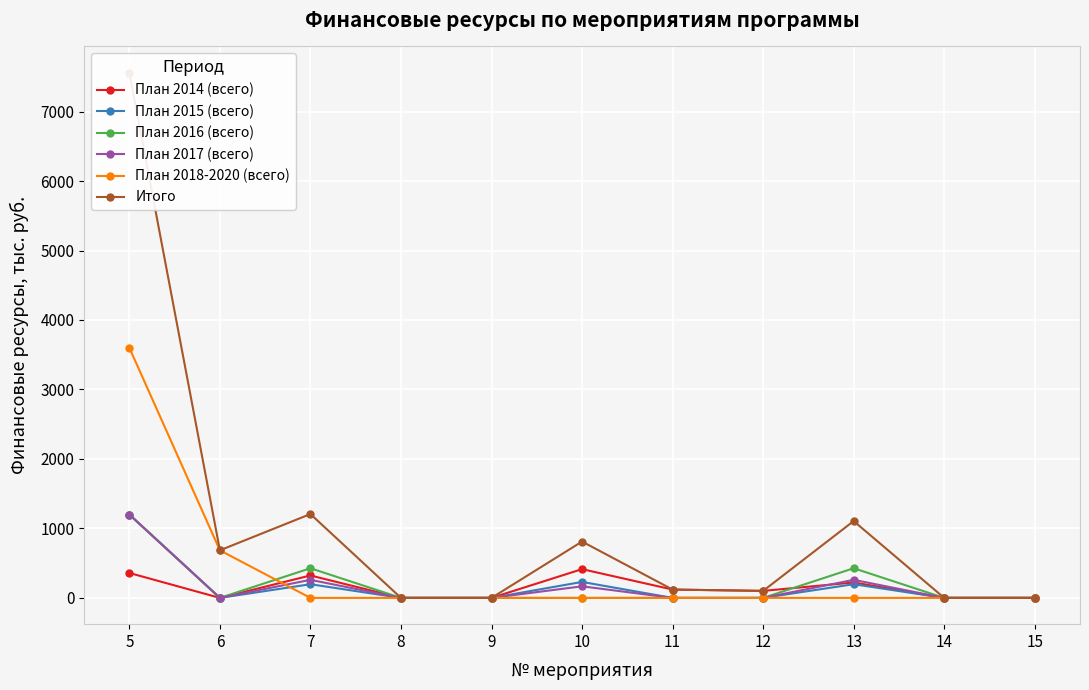

How many times do План 2018-2020 (всего) and План 2017 (всего) cross each other?

1